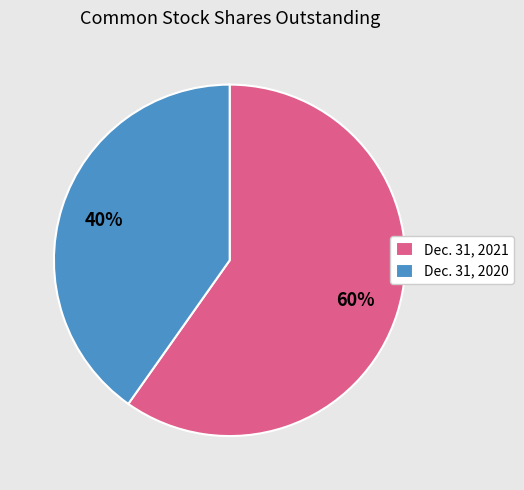

Is the sum of Dec. 31, 2020 and Dec. 31, 2021 greater than half?

Yes